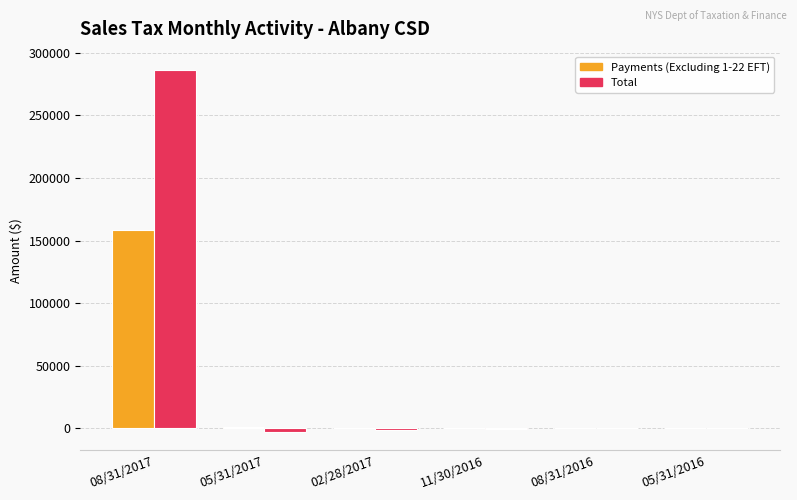

What is the greatest value displayed?

286468.2